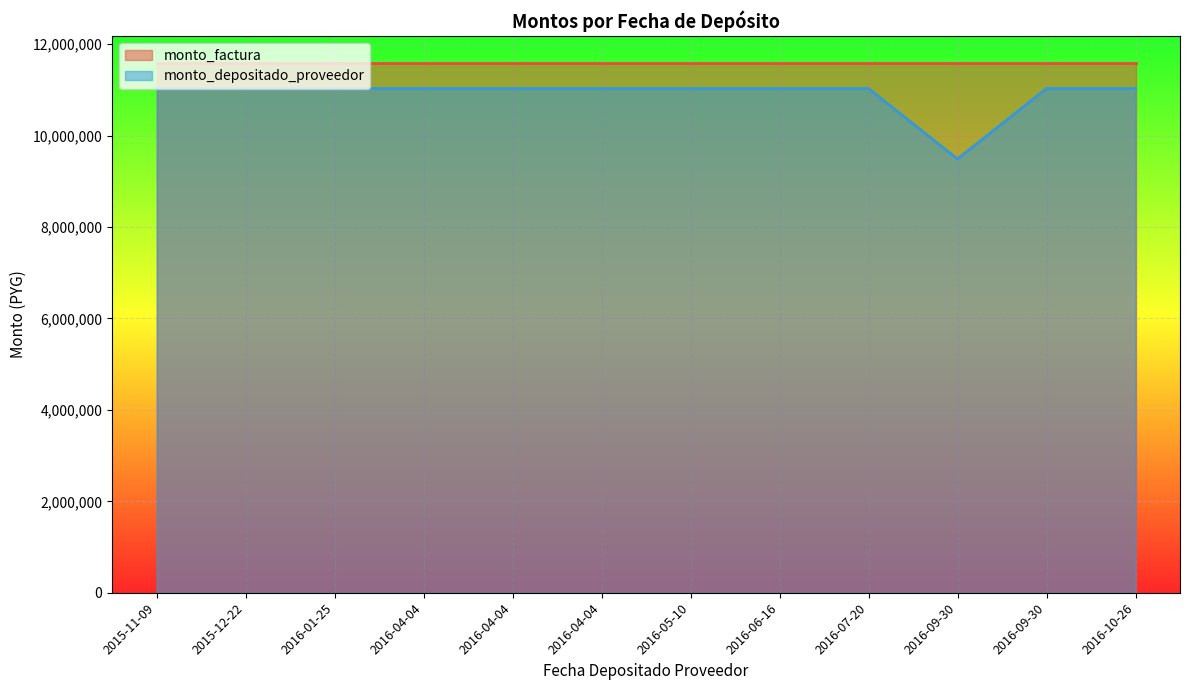

List the labels in order of value, smallest first.

2016-09-30, 2015-11-09, 2015-12-22, 2016-01-25, 2016-04-04, 2016-04-04, 2016-04-04, 2016-05-10, 2016-06-16, 2016-07-20, 2016-09-30, 2016-10-26